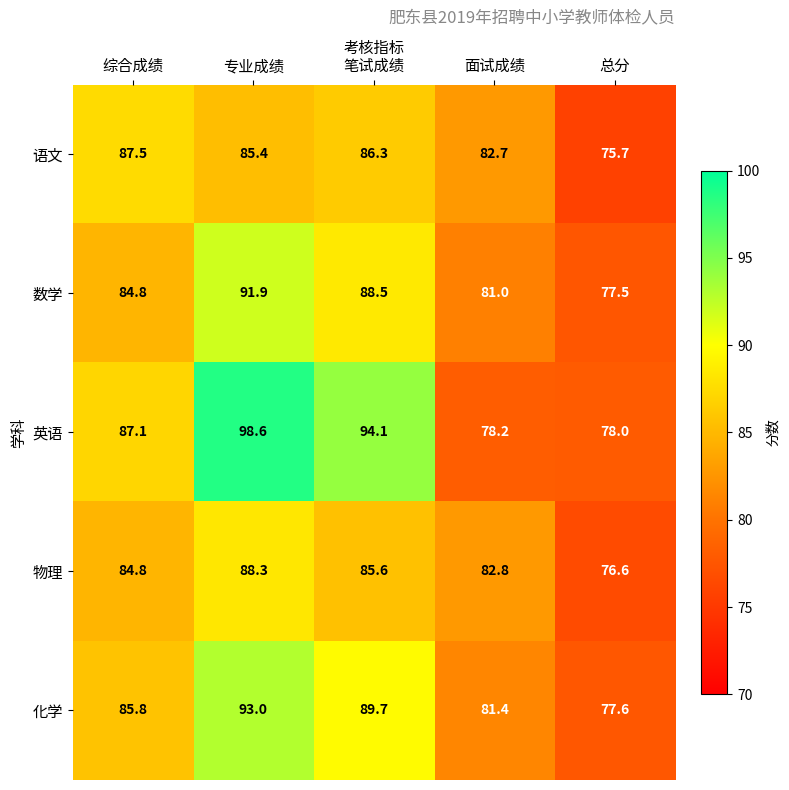

What is the average value of the 物理 series?

83.6